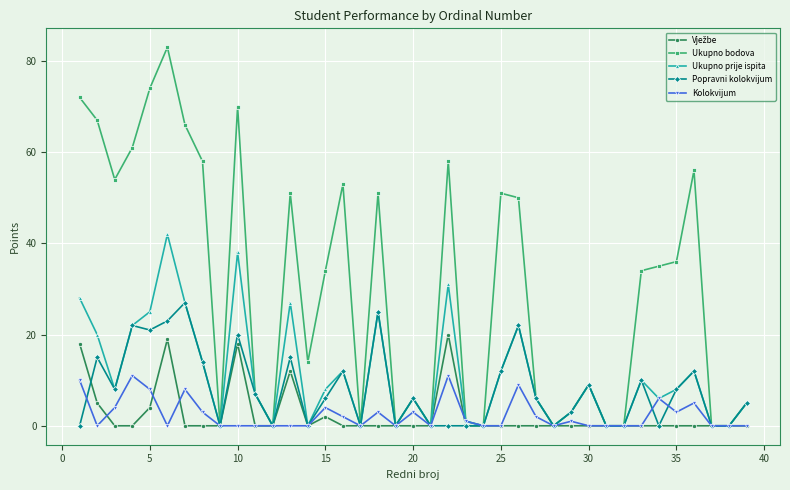

Which series has the widest spread of values?

Ukupno bodova